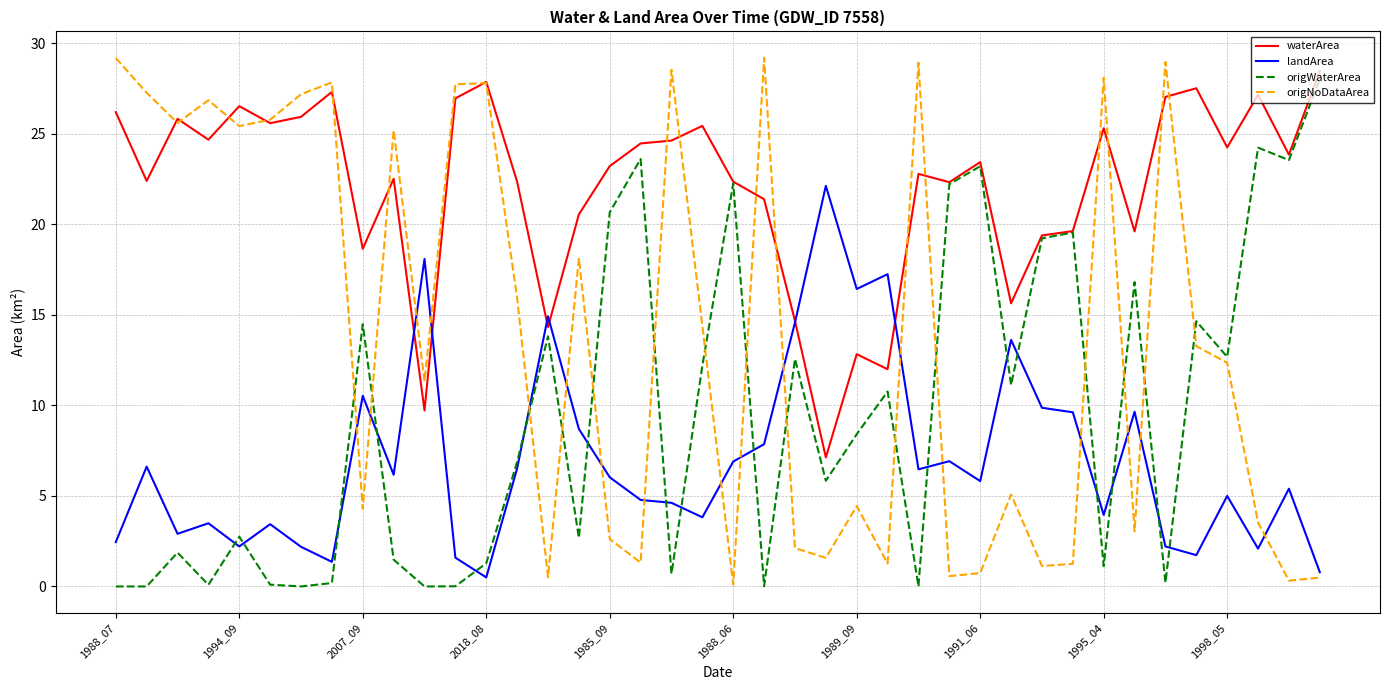

True or false: landArea and origWaterArea intersect in this chart.

True